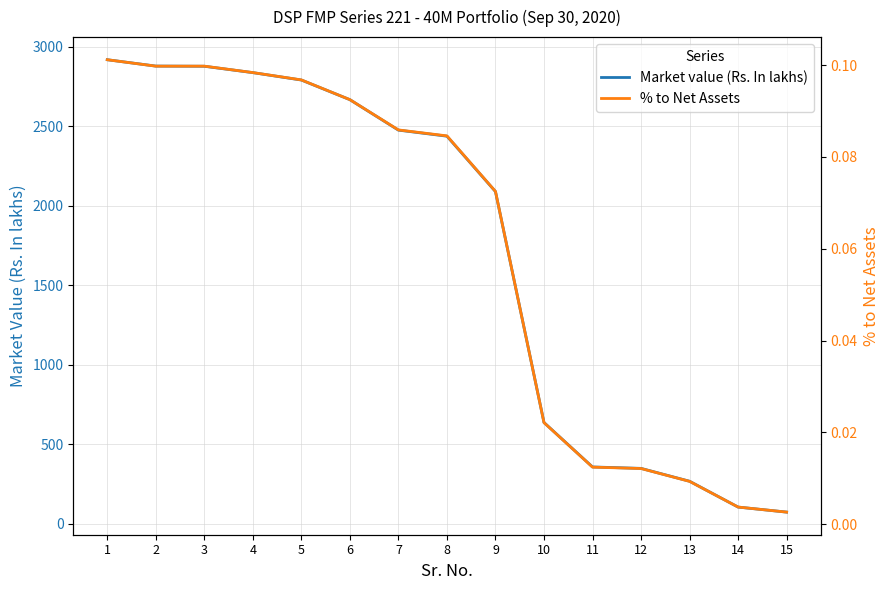

Where is Market value (Rs. In lakhs) nearest to the value 1495?

9